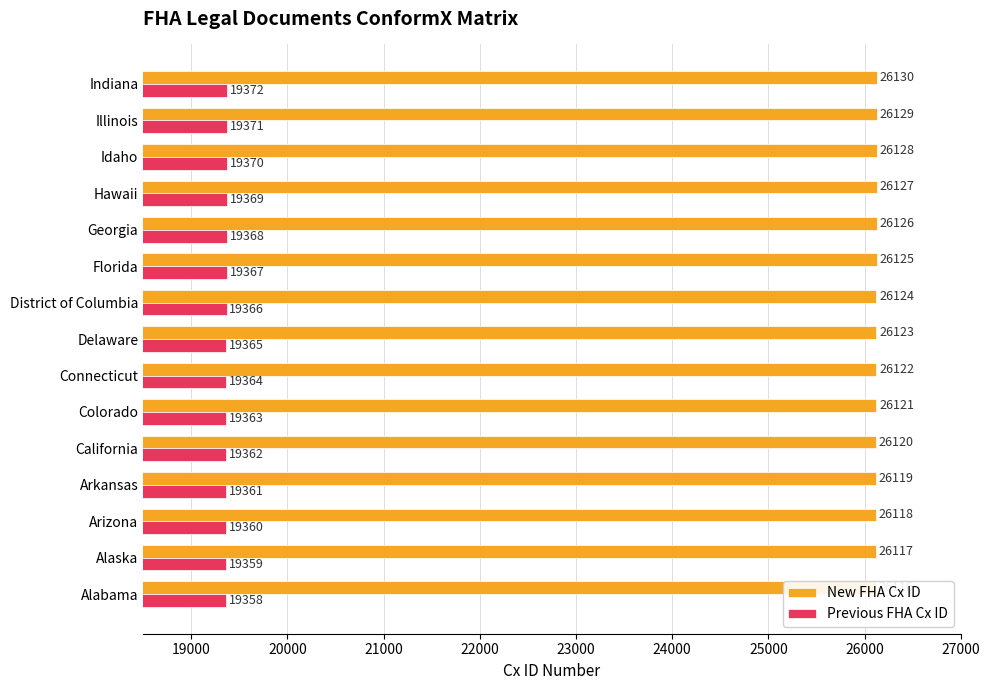

Rank the series at Connecticut from highest to lowest value.

New FHA Cx ID, Previous FHA Cx ID